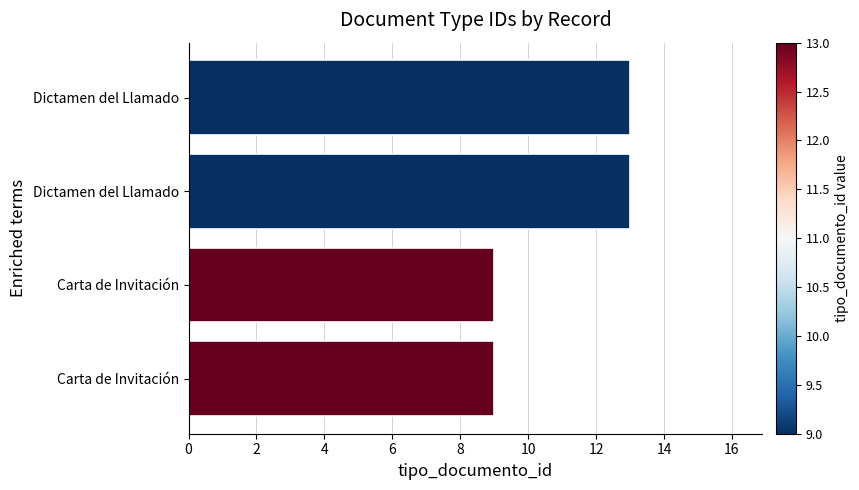

How many bars are there in total?

4